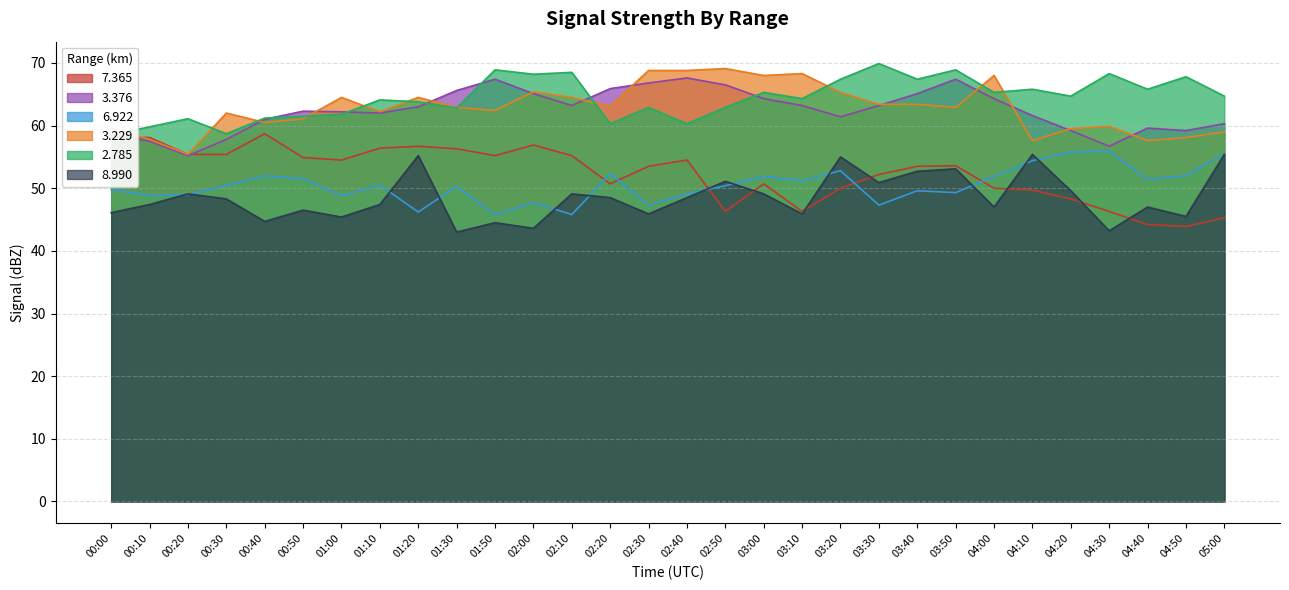

What is the label of the 6th point from the left?

00:50